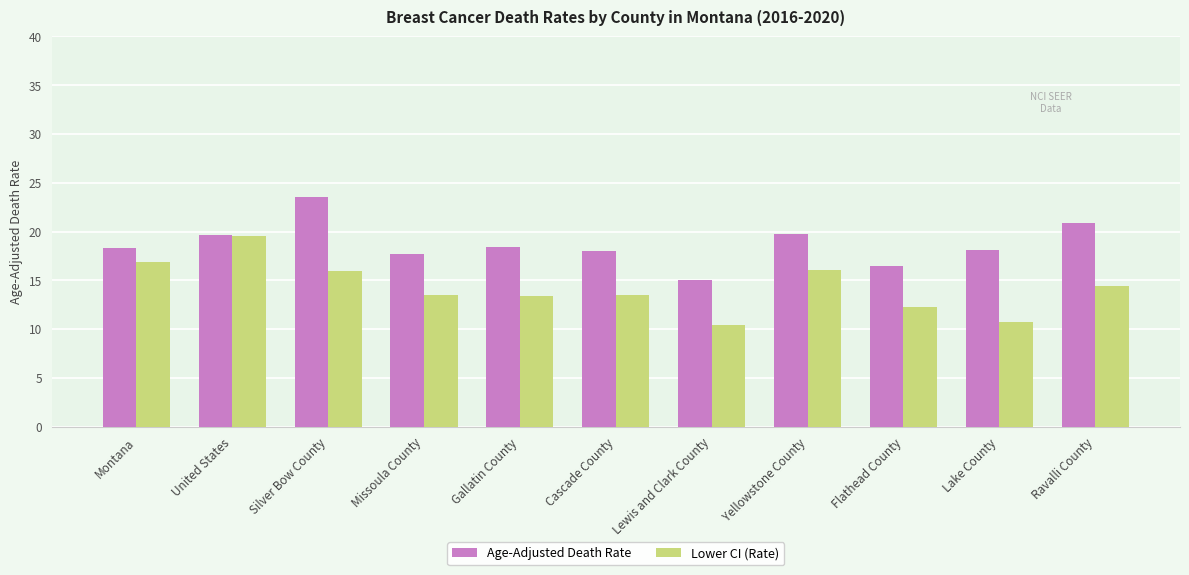

List the series in order of their peak value, highest first.

Age-Adjusted Death Rate, Lower CI (Rate)